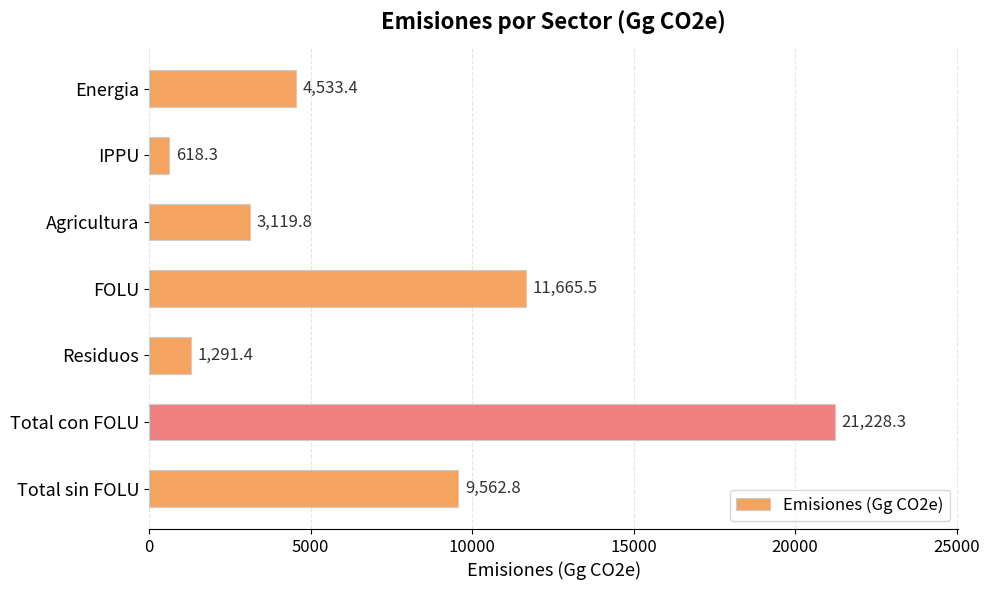

How many bars are there in total?

7